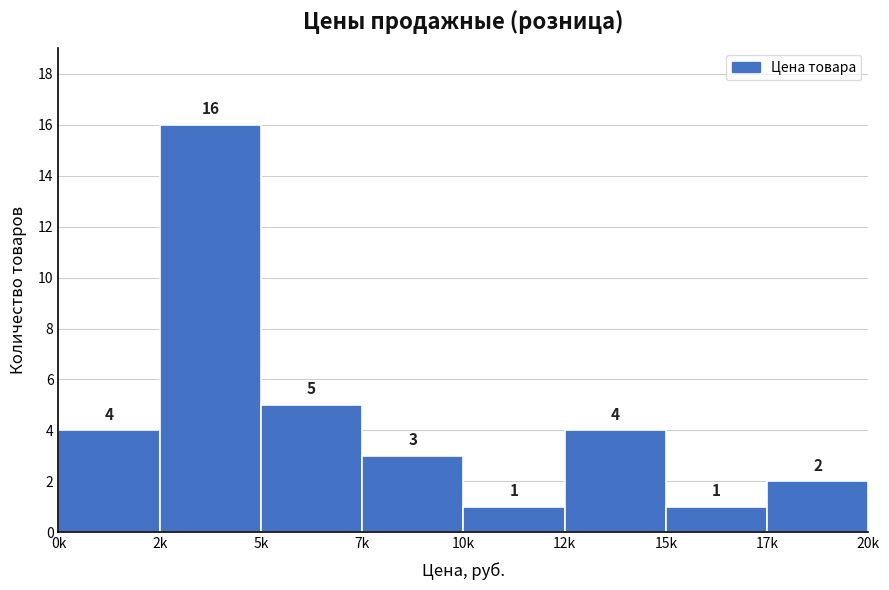

Reading right to left, extract all data points from this chart.

17k=2	15k=1	12k=4	10k=1	7k=3	5k=5	2k=16	0k=4